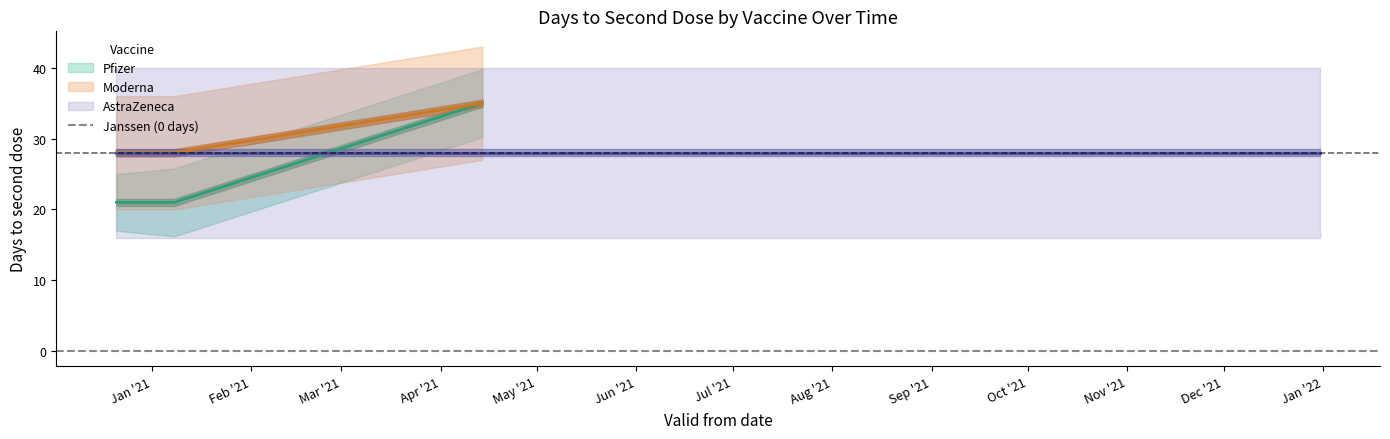

Is this an area chart (filled region under the line)?

No